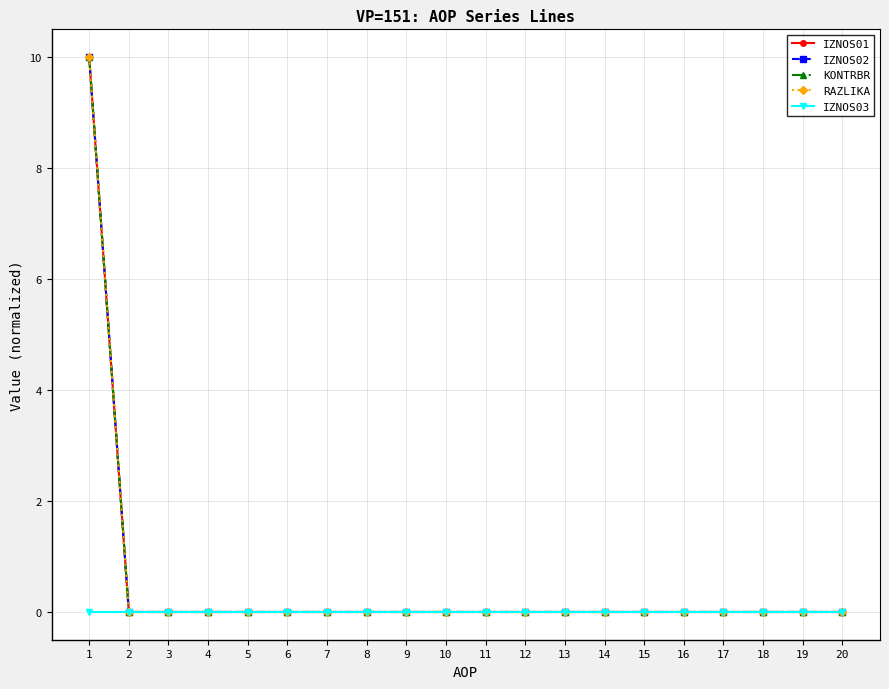

What is the maximum value shown in the chart?

10